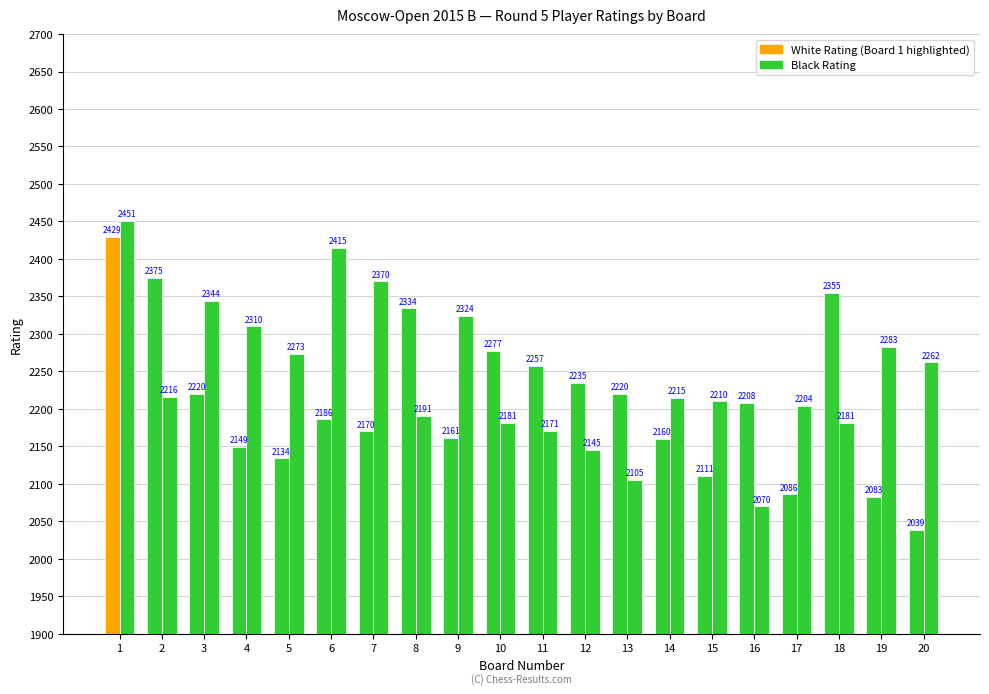

Reading left to right, what are all the values shown in this chart?

White Rating: 1=2429	2=2375	3=2220	4=2149	5=2134	6=2186	7=2170	8=2334	9=2161	10=2277	11=2257	12=2235	13=2220	14=2160	15=2111	16=2208	17=2086	18=2355	19=2083	20=2039
Black Rating: 1=2451	2=2216	3=2344	4=2310	5=2273	6=2415	7=2370	8=2191	9=2324	10=2181	11=2171	12=2145	13=2105	14=2215	15=2210	16=2070	17=2204	18=2181	19=2283	20=2262